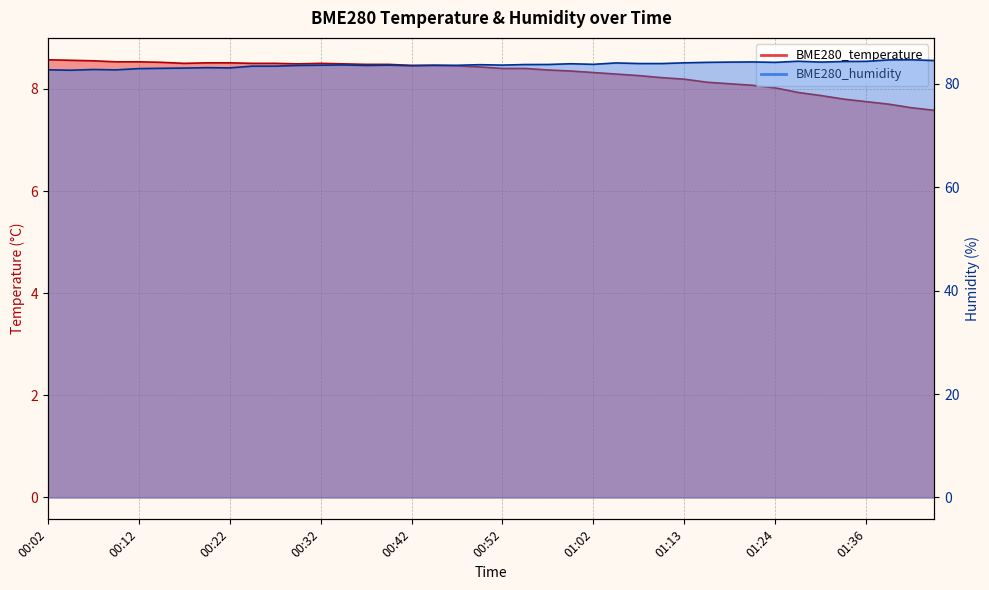

How many distinct data groups are displayed?

2